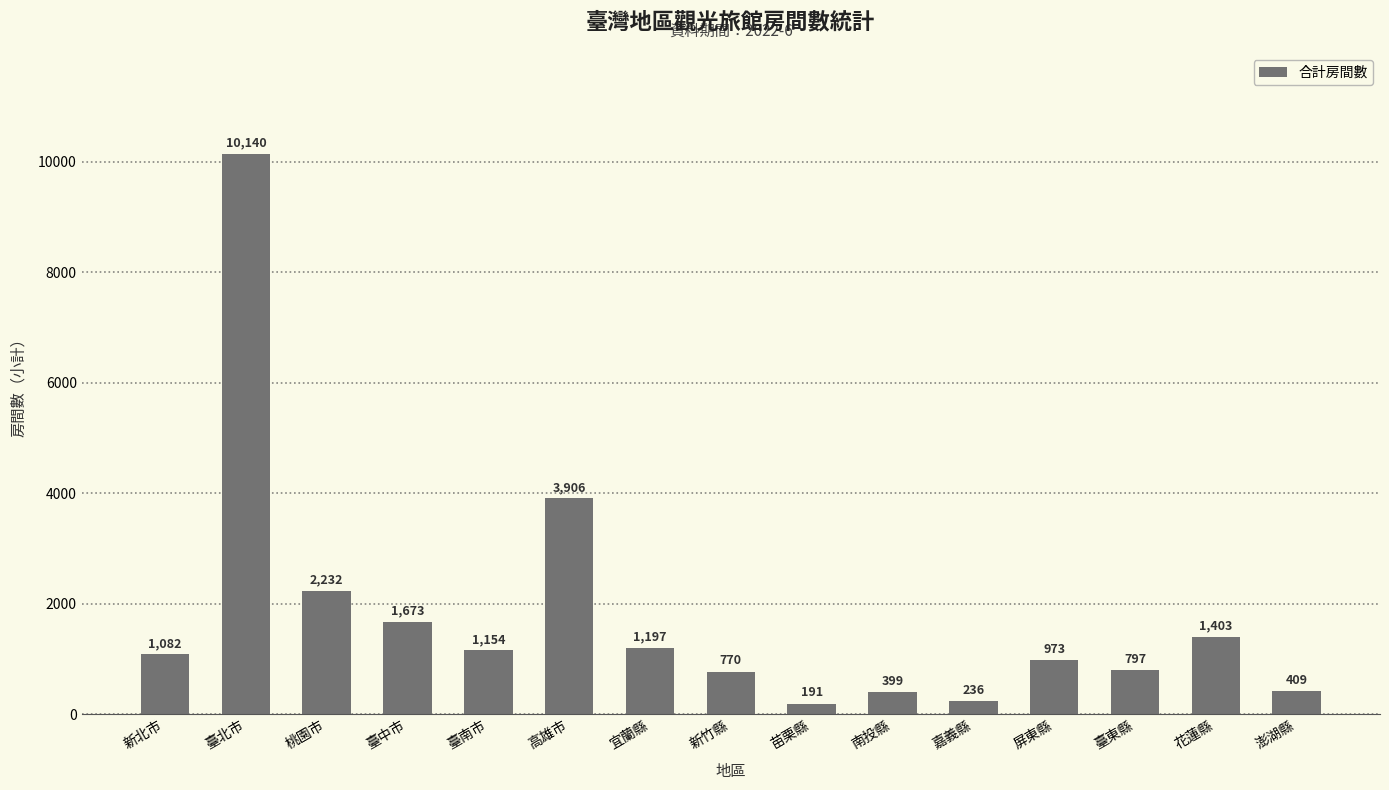

What is the sum of the values at 南投縣 and 高雄市?

4305